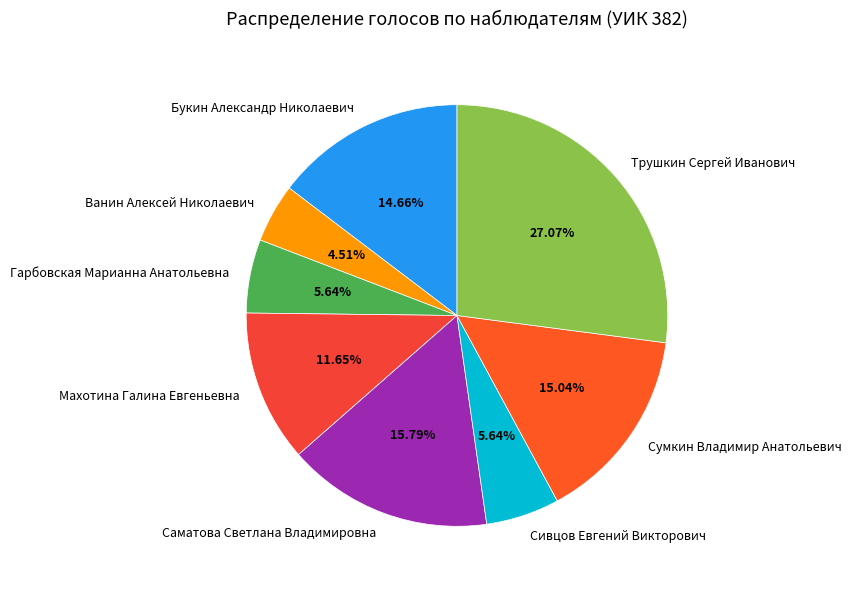

Is Трушкин Сергей Иванович the majority of the pie?

No